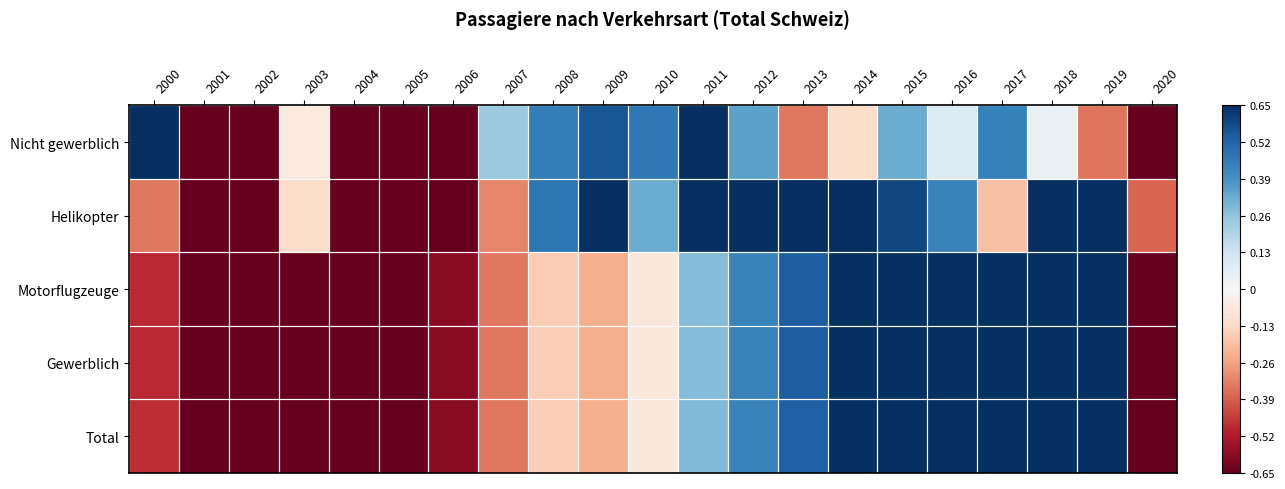

Which series has the widest spread of values?

Total